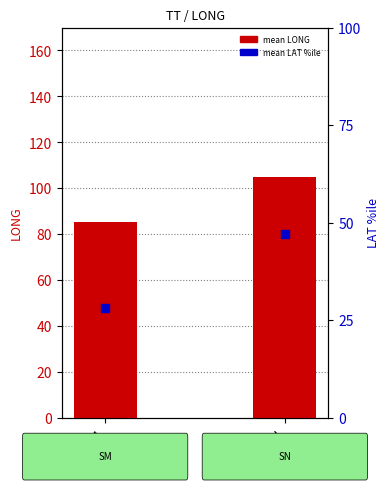

At which category is the sum across all series the highest?

SN